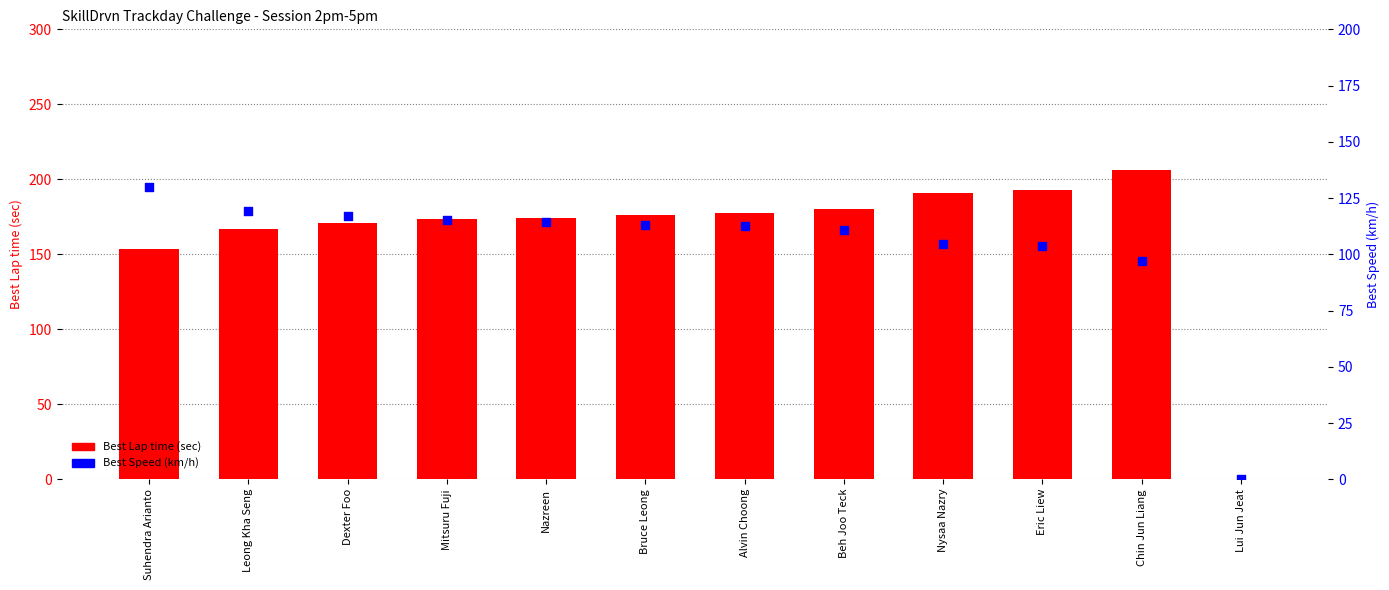

What is the total value across all series at Beh Joo Teck?

291.0